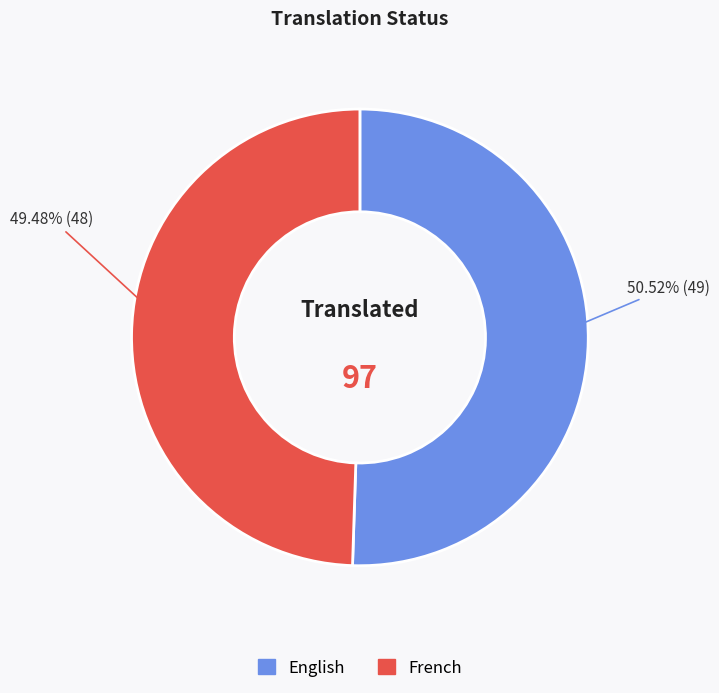

To the nearest percent, what is the difference between the largest and smallest slice percentages?

1%